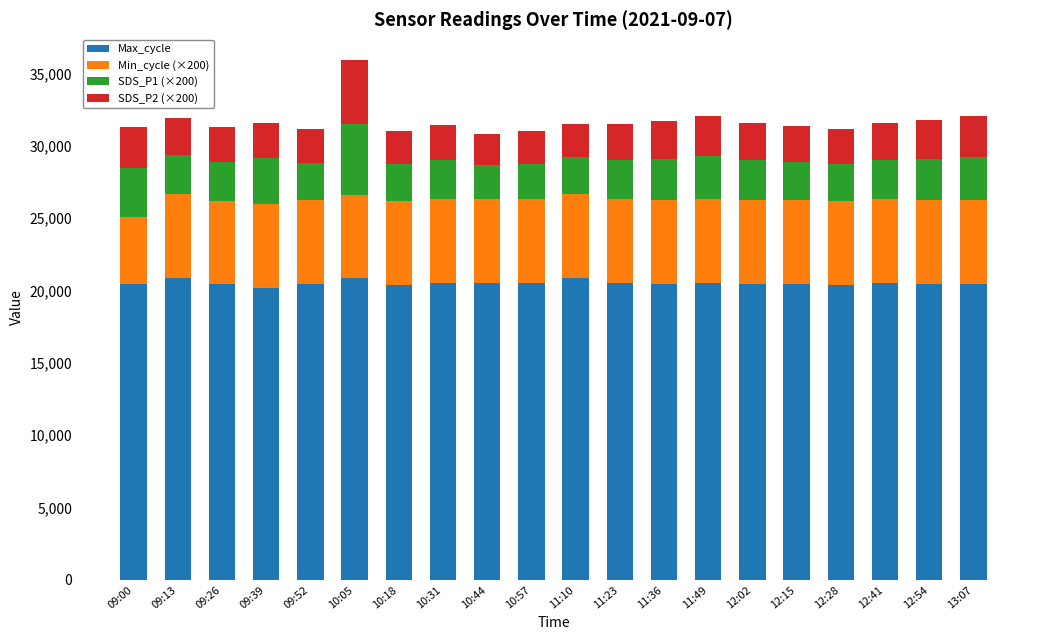

Does the chart contain any negative values?

No